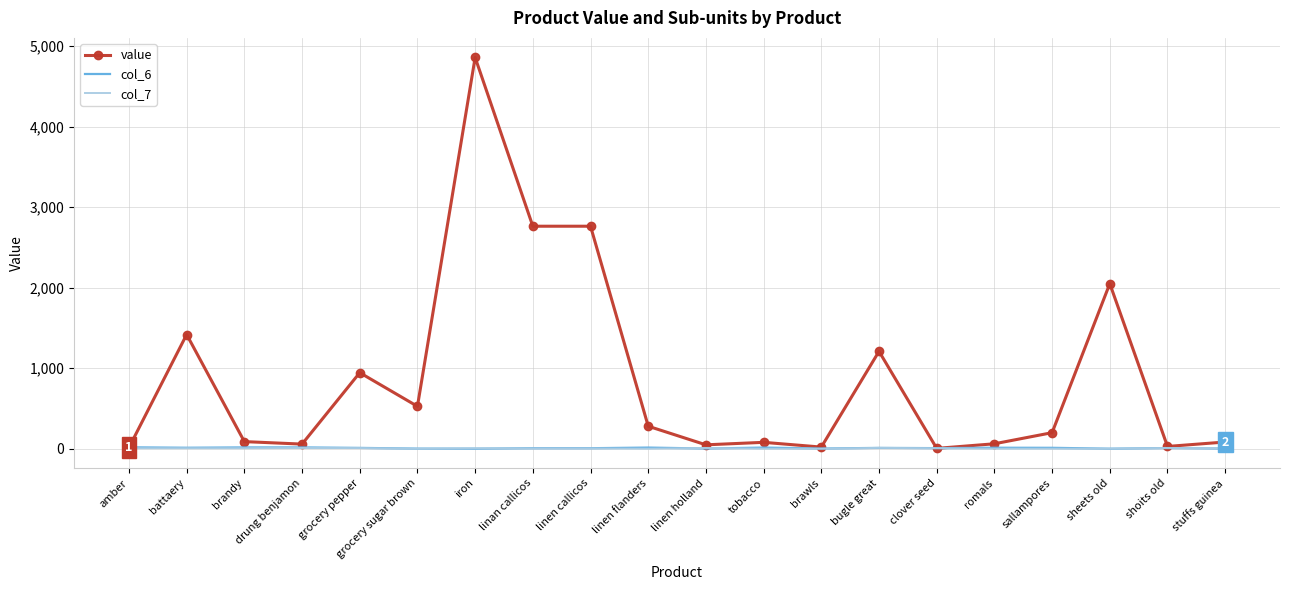

What is the difference between the col_6 values at linen flanders and battaery?

2